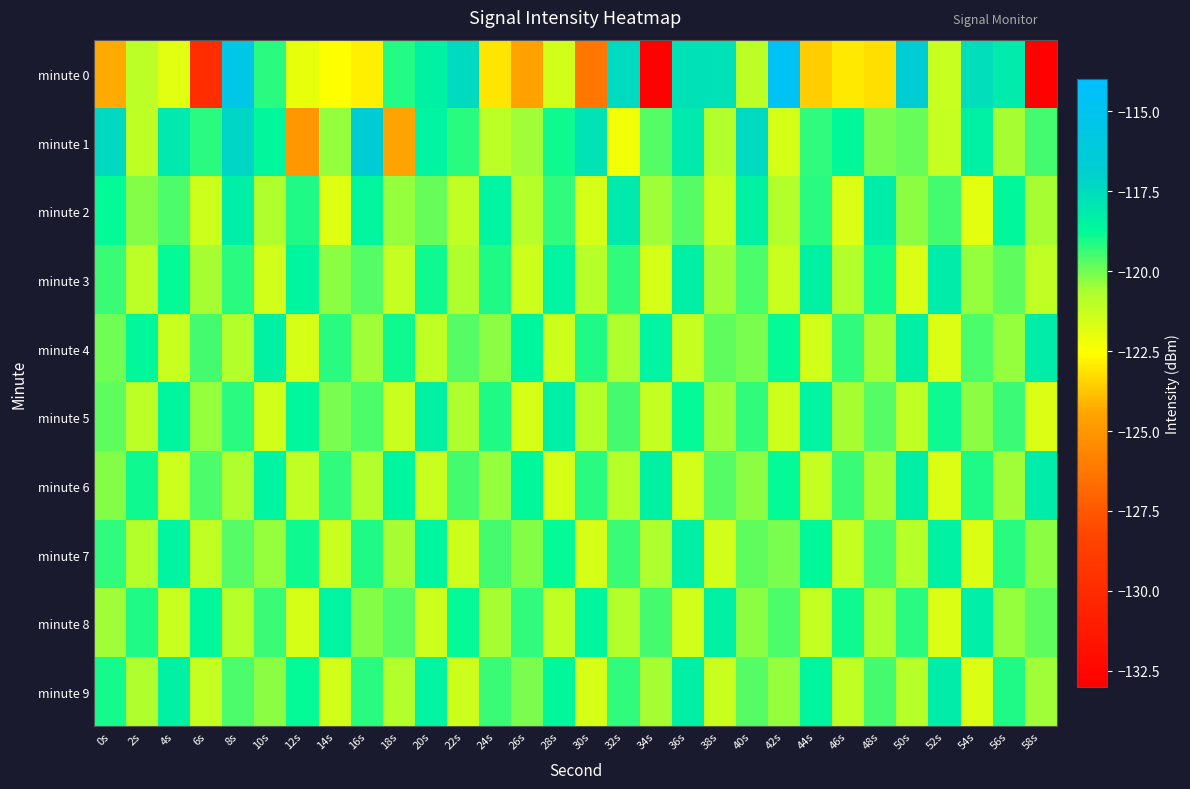

Reading left to right, list all the values displayed in this chart.

minute 0: 0s=-124.3	2s=-121.0	4s=-121.9	6s=-129.9	8s=-115.6	10s=-119.2	12s=-122.0	14s=-122.5	16s=-122.9	18s=-119.1	20s=-118.4	22s=-117.4	24s=-123.1	26s=-124.5	28s=-121.5	30s=-126.3	32s=-117.4	34s=-132.8	36s=-117.7	38s=-117.7	40s=-121.0	42s=-114.6	44s=-123.6	46s=-123.0	48s=-123.2	50s=-116.7	52s=-121.3	54s=-117.6	56s=-118.1	58s=-132.8
minute 1: 0s=-117.4	2s=-121.1	4s=-118.1	6s=-119.2	8s=-117.3	10s=-118.7	12s=-125.0	14s=-120.4	16s=-116.6	18s=-124.5	20s=-118.5	22s=-119.2	24s=-121.0	26s=-120.5	28s=-118.9	30s=-117.8	32s=-122.3	34s=-119.7	36s=-118.1	38s=-120.8	40s=-117.4	42s=-121.6	44s=-119.3	46s=-118.7	48s=-120.1	50s=-119.9	52s=-121.2	54s=-118.4	56s=-120.6	58s=-119.5
minute 2: 0s=-118.8	2s=-120.2	4s=-119.6	6s=-121.4	8s=-118.3	10s=-120.7	12s=-119.1	14s=-121.8	16s=-118.6	18s=-120.4	20s=-119.9	22s=-121.1	24s=-118.5	26s=-120.9	28s=-119.3	30s=-121.6	32s=-118.1	34s=-120.5	36s=-119.7	38s=-121.3	40s=-118.4	42s=-120.8	44s=-119.2	46s=-121.7	48s=-118.2	50s=-120.3	52s=-119.5	54s=-121.9	56s=-118.7	58s=-120.6
minute 3: 0s=-119.4	2s=-121.0	4s=-118.8	6s=-120.6	8s=-119.2	10s=-121.5	12s=-118.6	14s=-120.3	16s=-119.7	18s=-121.2	20s=-118.9	22s=-120.7	24s=-119.1	26s=-121.4	28s=-118.5	30s=-120.9	32s=-119.3	34s=-121.6	36s=-118.3	38s=-120.5	40s=-119.6	42s=-121.3	44s=-118.4	46s=-120.8	48s=-119.0	50s=-121.7	52s=-118.2	54s=-120.4	56s=-119.8	58s=-121.1
minute 4: 0s=-120.0	2s=-118.7	4s=-121.3	6s=-119.5	8s=-120.8	10s=-118.4	12s=-121.6	14s=-119.2	16s=-120.5	18s=-118.9	20s=-121.1	22s=-119.7	24s=-120.3	26s=-118.6	28s=-121.4	30s=-119.1	32s=-120.7	34s=-118.5	36s=-121.2	38s=-119.8	40s=-120.1	42s=-118.8	44s=-121.5	46s=-119.3	48s=-120.6	50s=-118.3	52s=-121.7	54s=-119.6	56s=-120.4	58s=-118.2
minute 5: 0s=-119.8	2s=-121.0	4s=-118.6	6s=-120.4	8s=-119.2	10s=-121.5	12s=-118.7	14s=-120.1	16s=-119.6	18s=-121.3	20s=-118.4	22s=-120.7	24s=-119.1	26s=-121.6	28s=-118.3	30s=-120.9	32s=-119.5	34s=-121.2	36s=-118.8	38s=-120.5	40s=-119.3	42s=-121.4	44s=-118.5	46s=-120.6	48s=-119.7	50s=-121.1	52s=-118.9	54s=-120.3	56s=-119.4	58s=-121.7
minute 6: 0s=-120.2	2s=-118.9	4s=-121.4	6s=-119.6	8s=-120.7	10s=-118.5	12s=-121.1	14s=-119.3	16s=-120.8	18s=-118.6	20s=-121.3	22s=-119.5	24s=-120.4	26s=-118.7	28s=-121.6	30s=-119.2	32s=-120.9	34s=-118.4	36s=-121.5	38s=-119.7	40s=-120.3	42s=-118.8	44s=-121.2	46s=-119.4	48s=-120.6	50s=-118.3	52s=-121.7	54s=-119.1	56s=-120.5	58s=-118.2
minute 7: 0s=-119.3	2s=-120.8	4s=-118.5	6s=-121.1	8s=-119.7	10s=-120.4	12s=-118.9	14s=-121.3	16s=-119.1	18s=-120.6	20s=-118.6	22s=-121.4	24s=-119.5	26s=-120.2	28s=-118.8	30s=-121.6	32s=-119.4	34s=-120.7	36s=-118.3	38s=-121.5	40s=-119.8	42s=-120.1	44s=-118.7	46s=-121.2	48s=-119.6	50s=-120.9	52s=-118.4	54s=-121.7	56s=-119.2	58s=-120.3
minute 8: 0s=-120.5	2s=-119.1	4s=-121.3	6s=-118.7	8s=-120.9	10s=-119.4	12s=-121.6	14s=-118.5	16s=-120.2	18s=-119.7	20s=-121.4	22s=-118.8	24s=-120.6	26s=-119.3	28s=-121.1	30s=-118.6	32s=-120.8	34s=-119.5	36s=-121.5	38s=-118.4	40s=-120.3	42s=-119.6	44s=-121.2	46s=-118.9	48s=-120.7	50s=-119.2	52s=-121.7	54s=-118.3	56s=-120.4	58s=-119.8
minute 9: 0s=-119.0	2s=-120.7	4s=-118.4	6s=-121.2	8s=-119.6	10s=-120.3	12s=-118.8	14s=-121.5	16s=-119.2	18s=-120.8	20s=-118.5	22s=-121.4	24s=-119.4	26s=-120.1	28s=-118.7	30s=-121.6	32s=-119.3	34s=-120.6	36s=-118.3	38s=-121.3	40s=-119.7	42s=-120.4	44s=-118.6	46s=-121.1	48s=-119.5	50s=-120.9	52s=-118.2	54s=-121.7	56s=-119.1	58s=-120.5